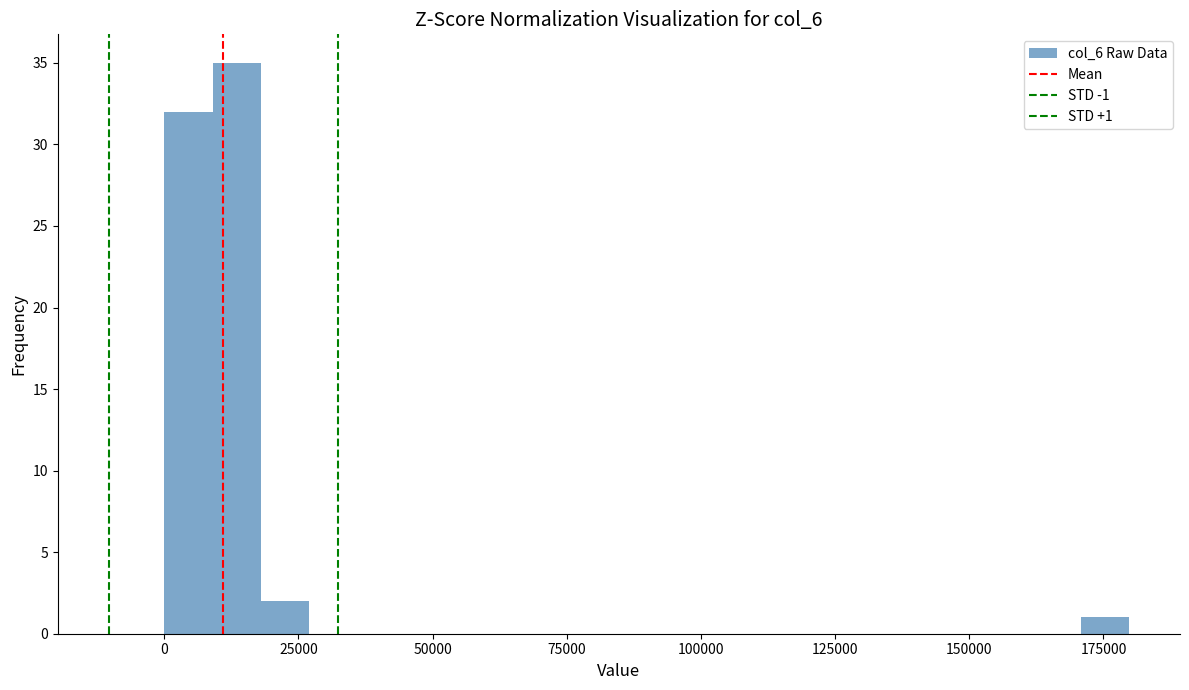

Read against the x-axis, roughly where is the centre of the tallest bar?

15000